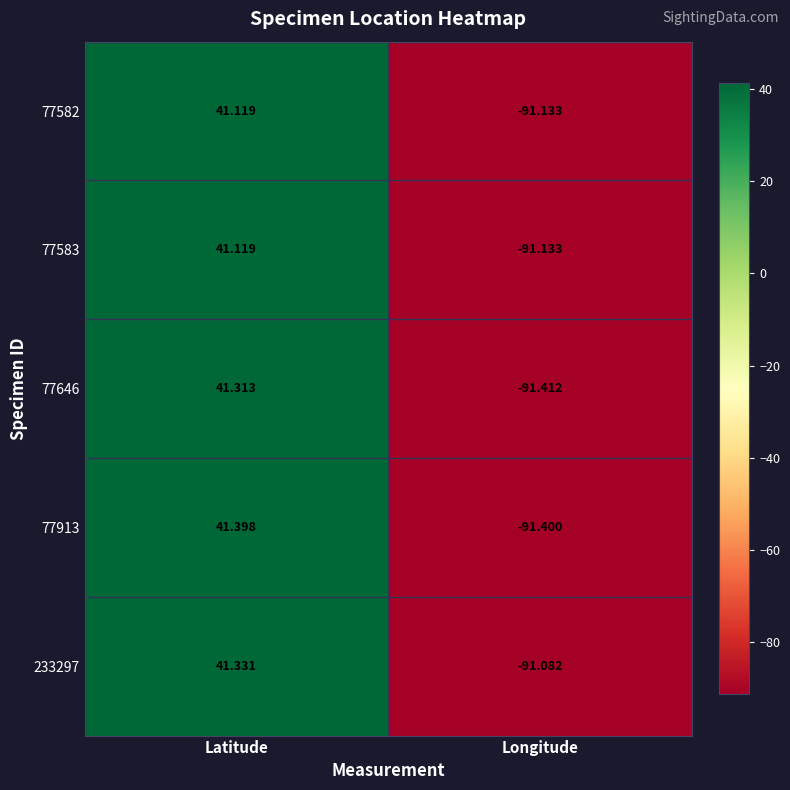

How many data points does each series have?

2